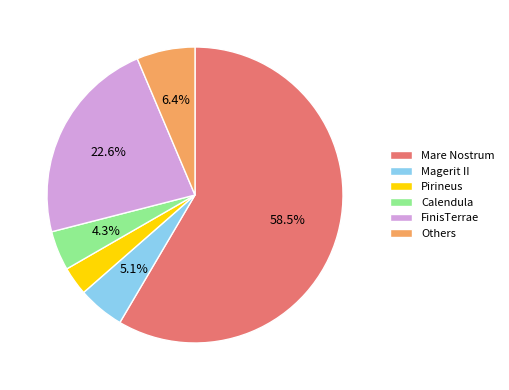

How much of the chart is everything except Magerit II?

94.9%